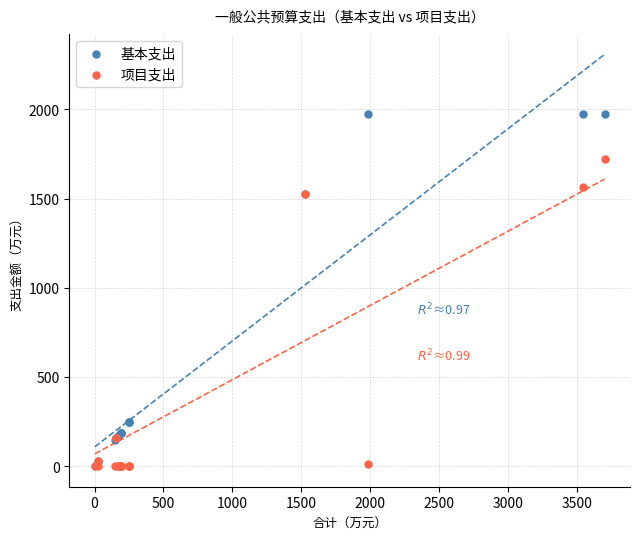

Which series has the largest Y range (max minus min)?

基本支出